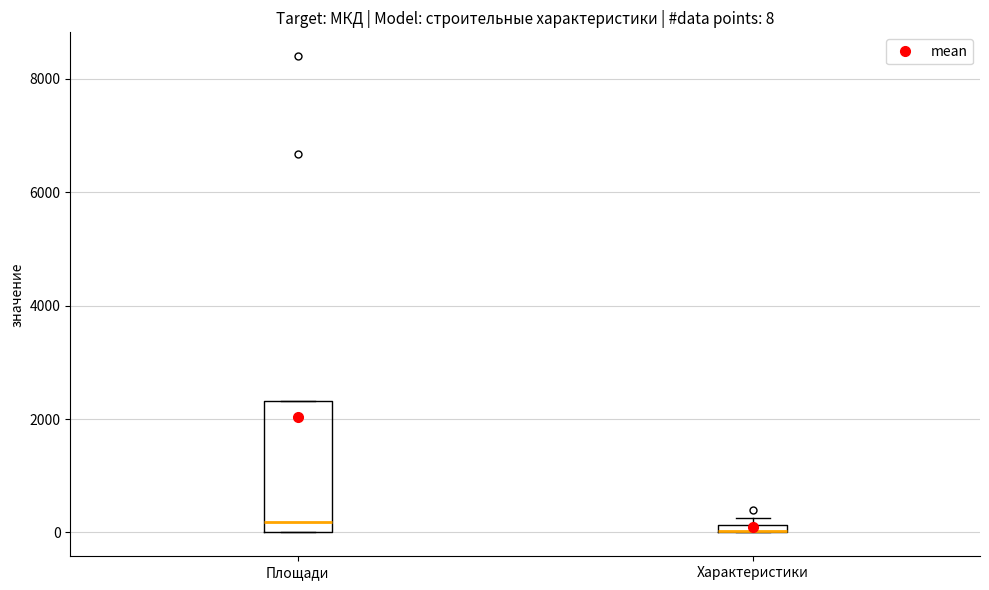

Comparing the boxes themselves (not the whiskers), which one is the tallest?

Площади